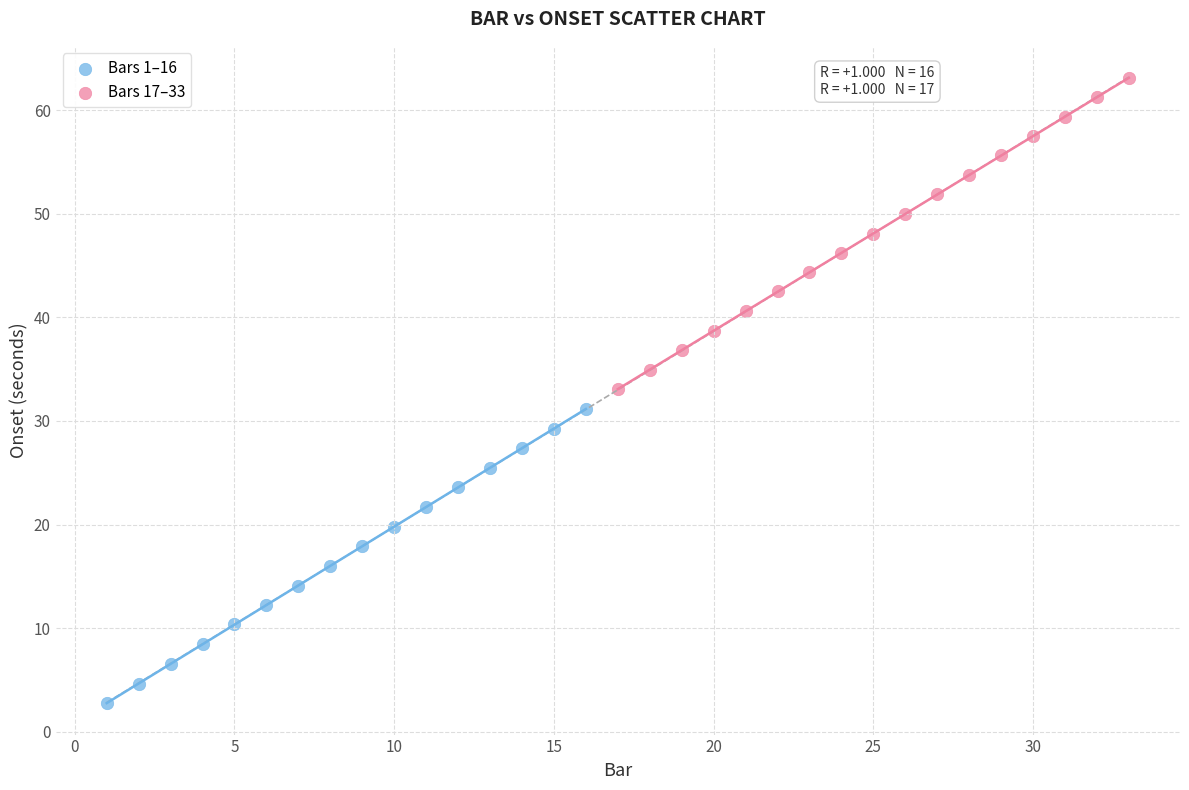

Which series contains the highest Y value?

Bars 17–33